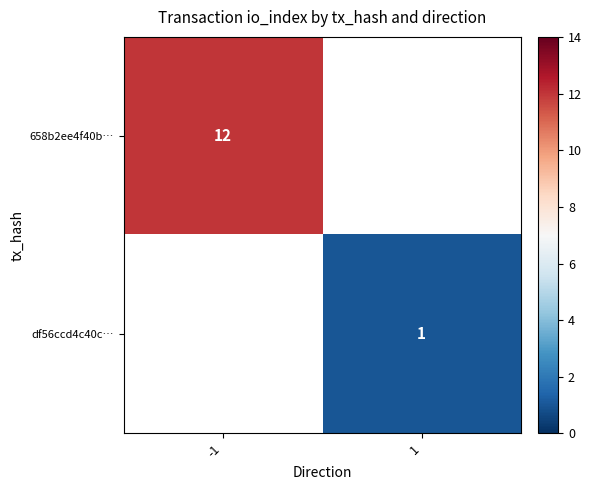

Is the value of 658b2ee4f40b… at -1 greater than the value of df56ccd4c40c… at 1?

Yes